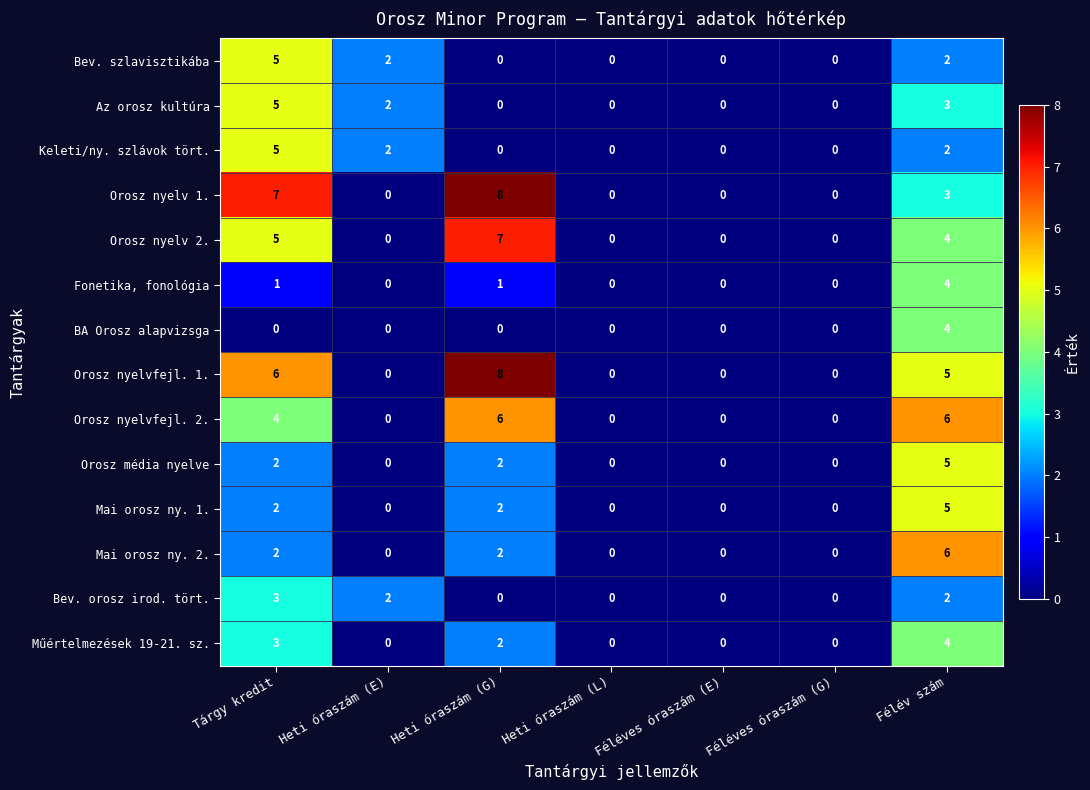

How many values in the Bev. szlavisztikába series exceed 0?

3